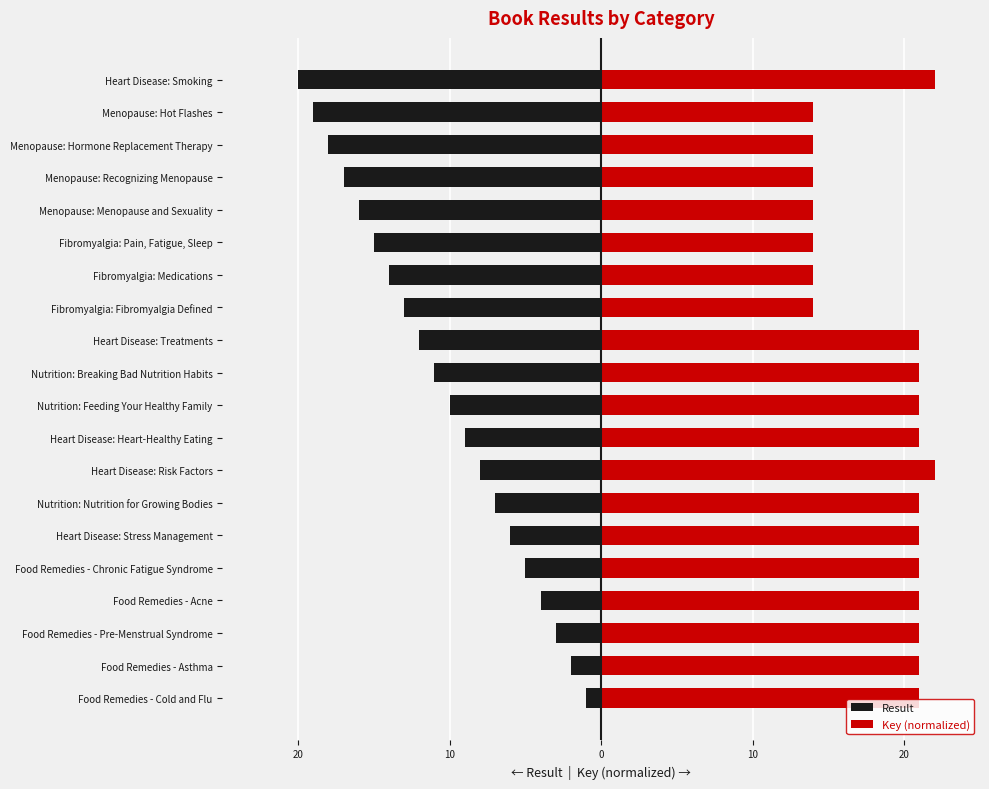

What is the sum of all Result values?

-210